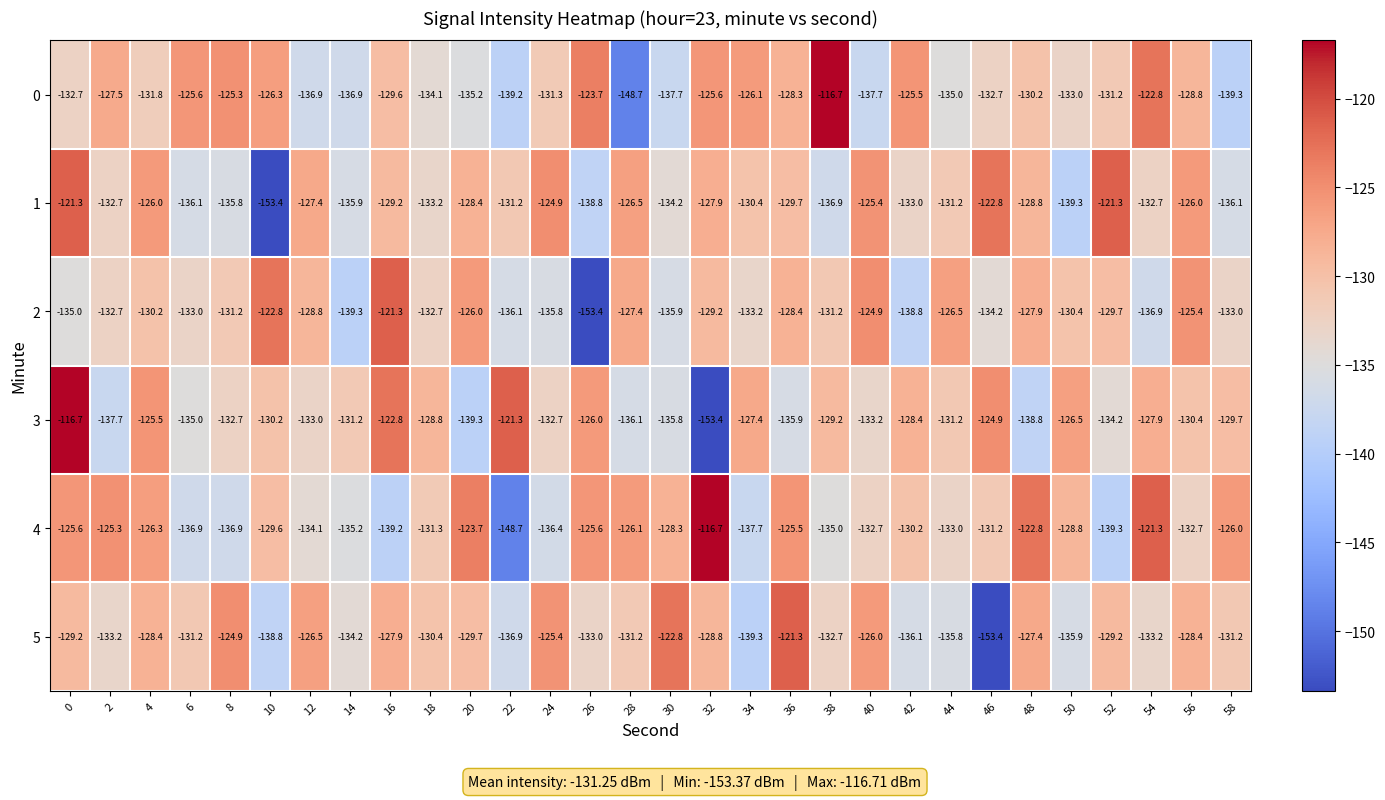

How many values in the 0 series are below -131?

16